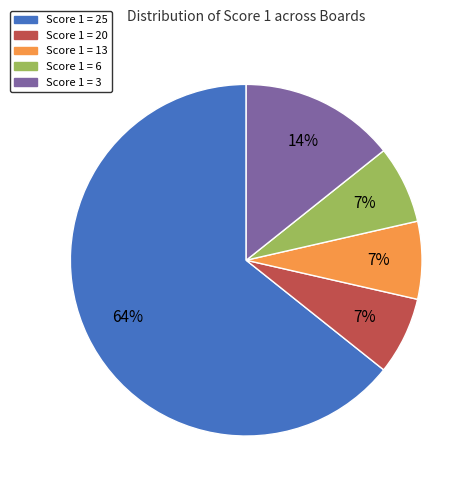

To the nearest percent, what percentage of the pie is Score 1 = 6?

7%